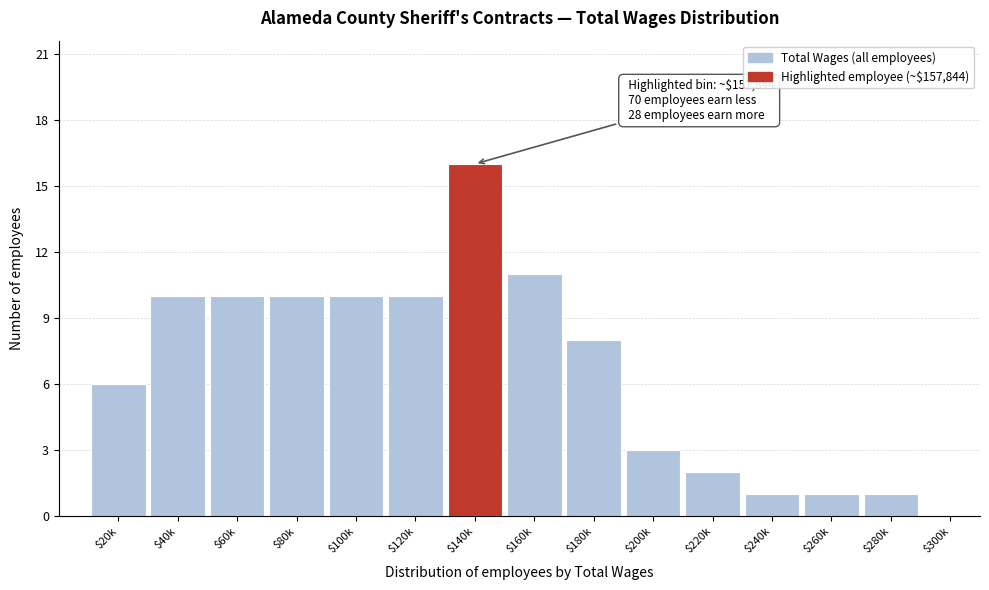

What is the greatest value displayed?

16